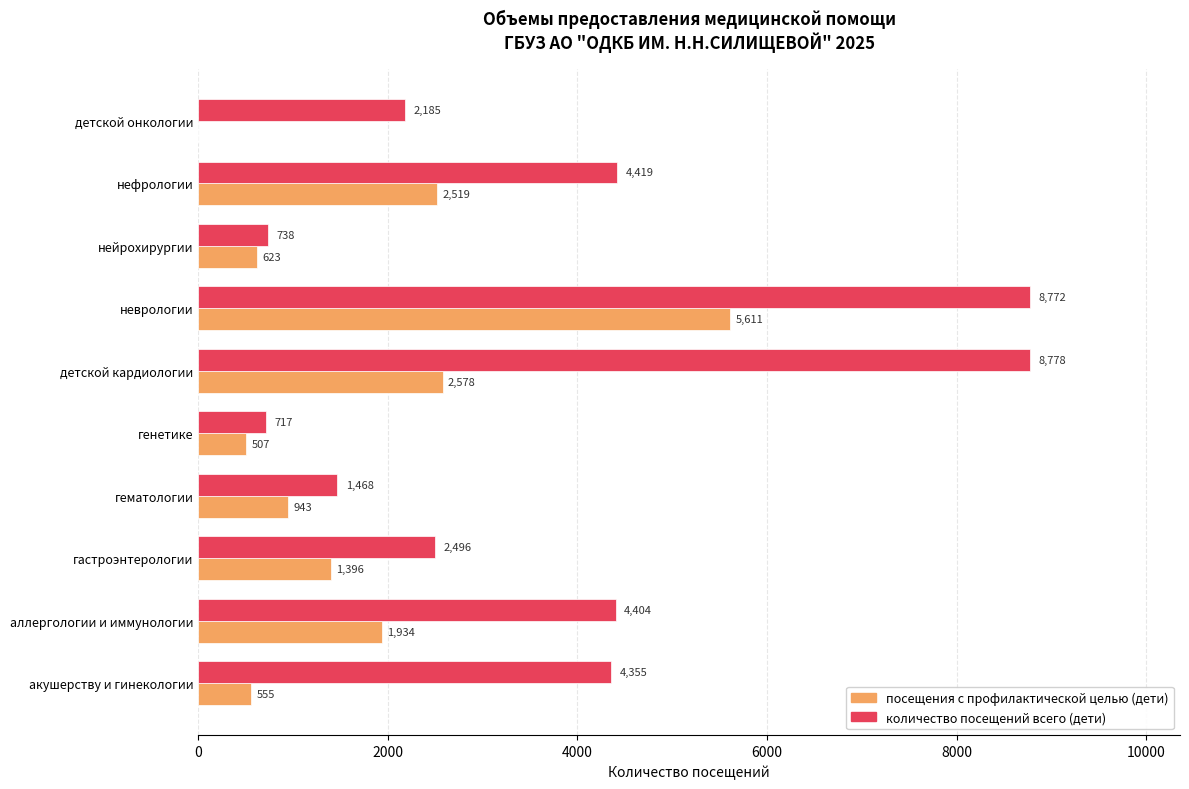

Where is количество посещений всего (дети) nearest to the value 4747?

нефрологии